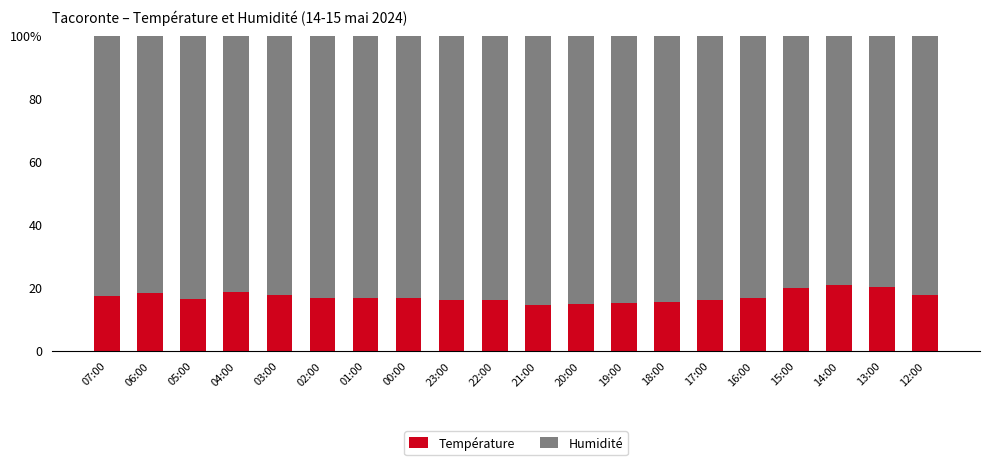

What is the average value of the Température series?

17.2